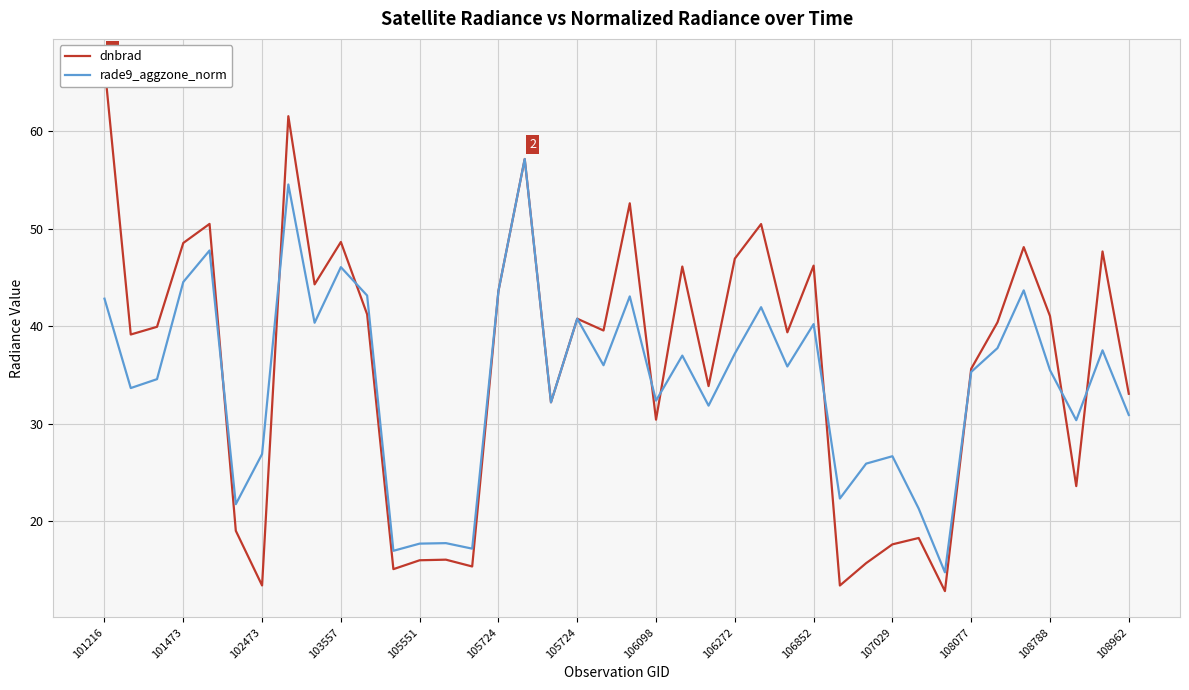

What is the highest value of the dnbrad series?

66.8